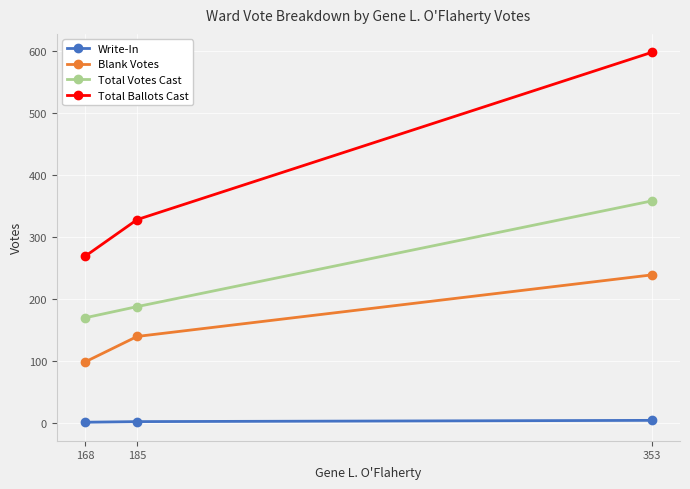

How many lines are shown in the chart?

4